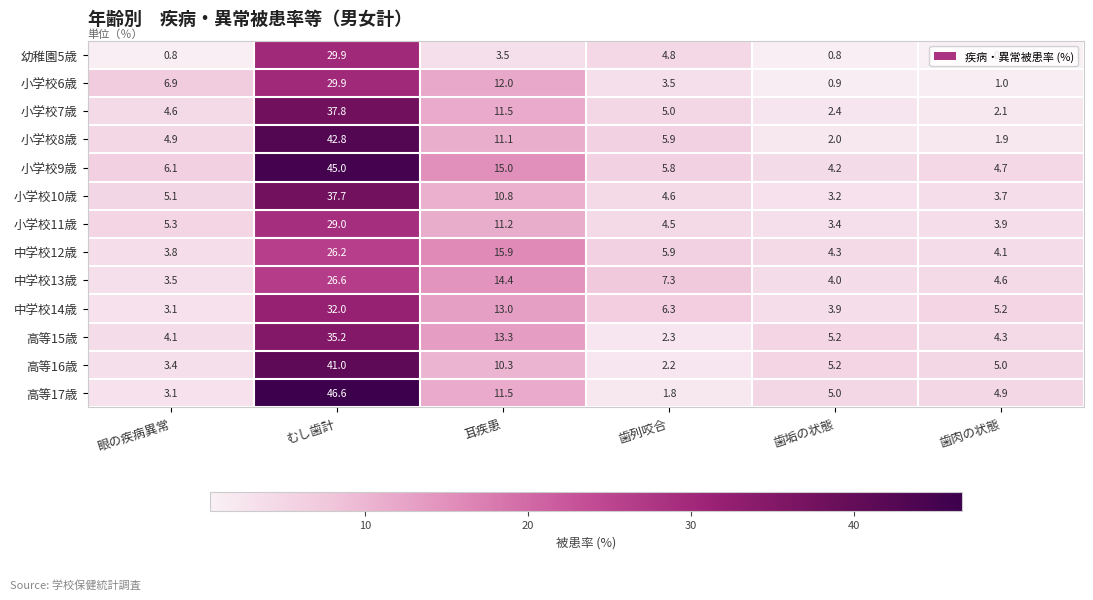

How many data points does each series have?

6